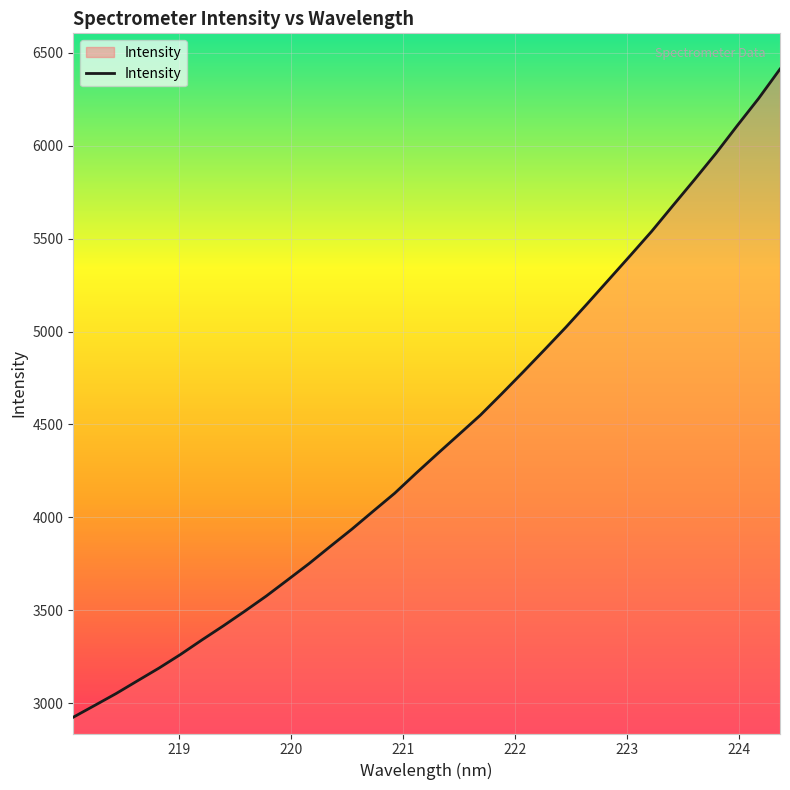

Count the number of categories in the chart.

34